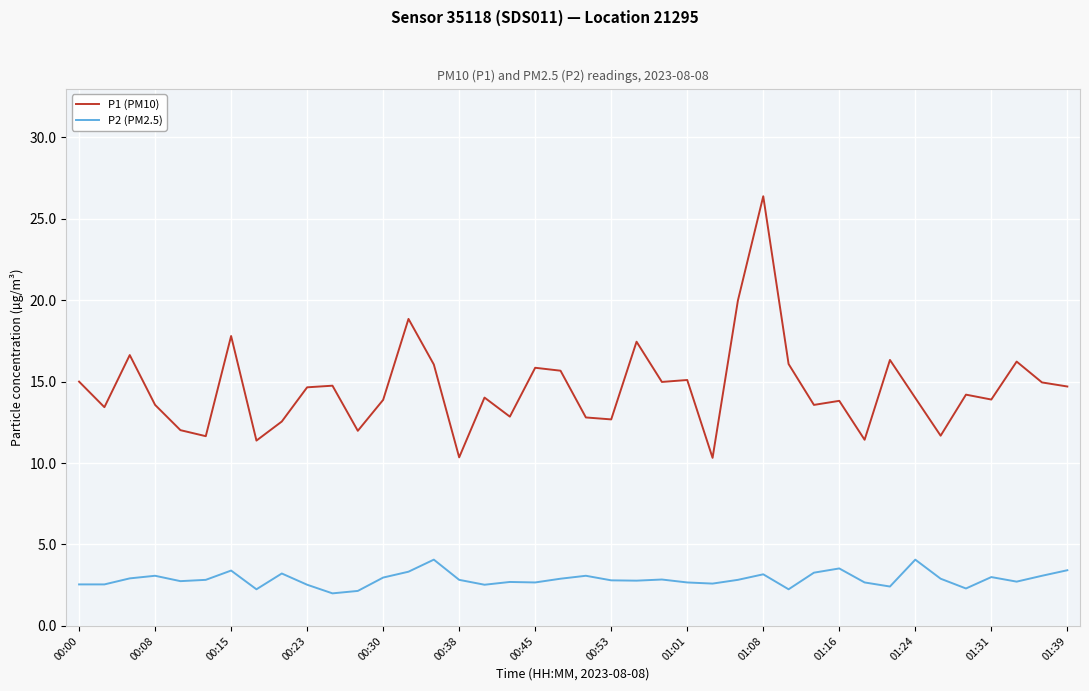

What is the difference between the maximum and minimum values in the P2 (PM2.5) series?

2.1